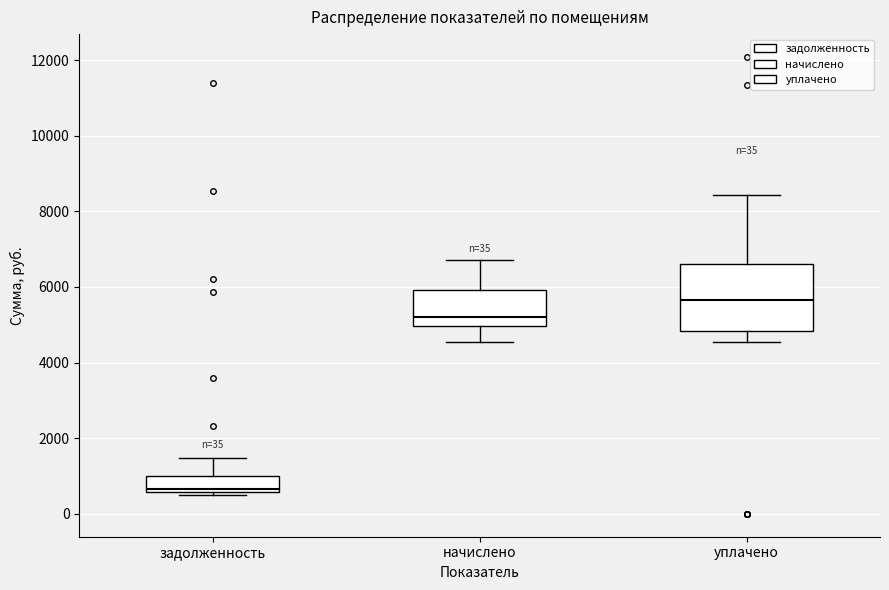

Where does the median line of the box for уплачено sit on the y-axis? The values are not printed on the chart, so give them approximately, as read against the axis.

5600